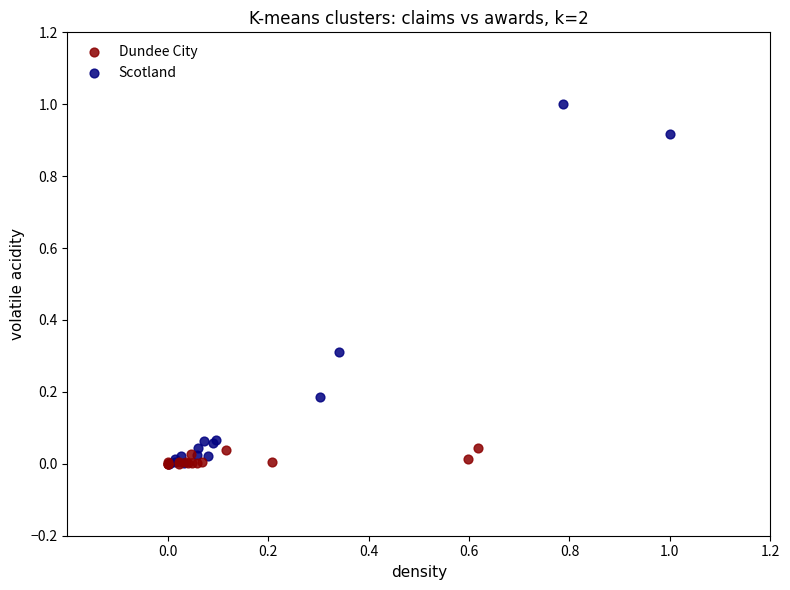

Which series contains the highest Y value?

Scotland